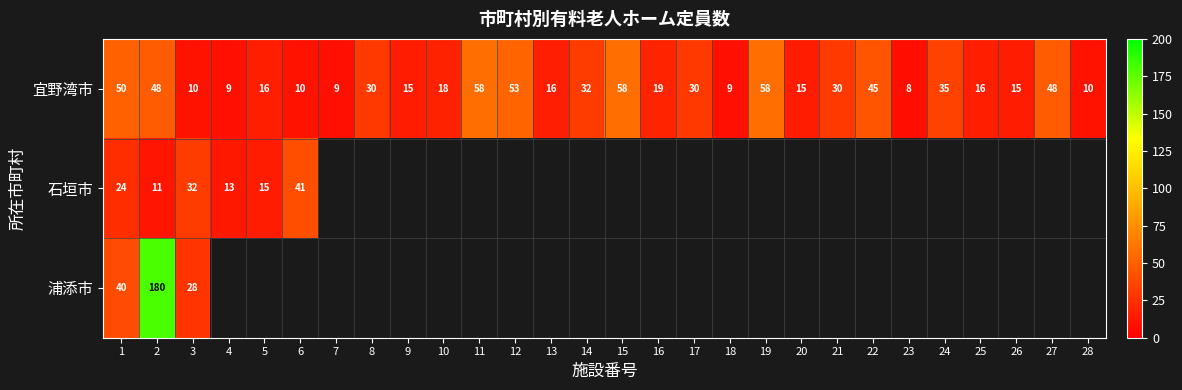

True or false: 石垣市 has a value of 39 at 1.

False